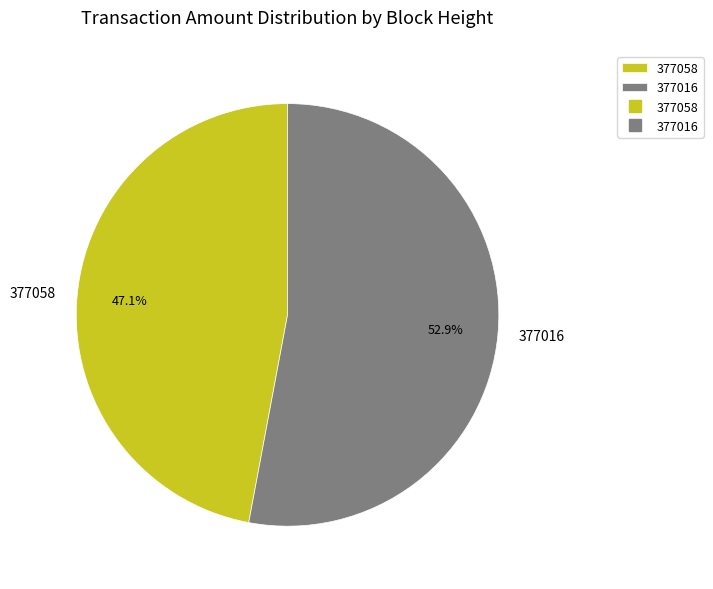

The 377058 slice represents 47% of the pie. True or false?

True